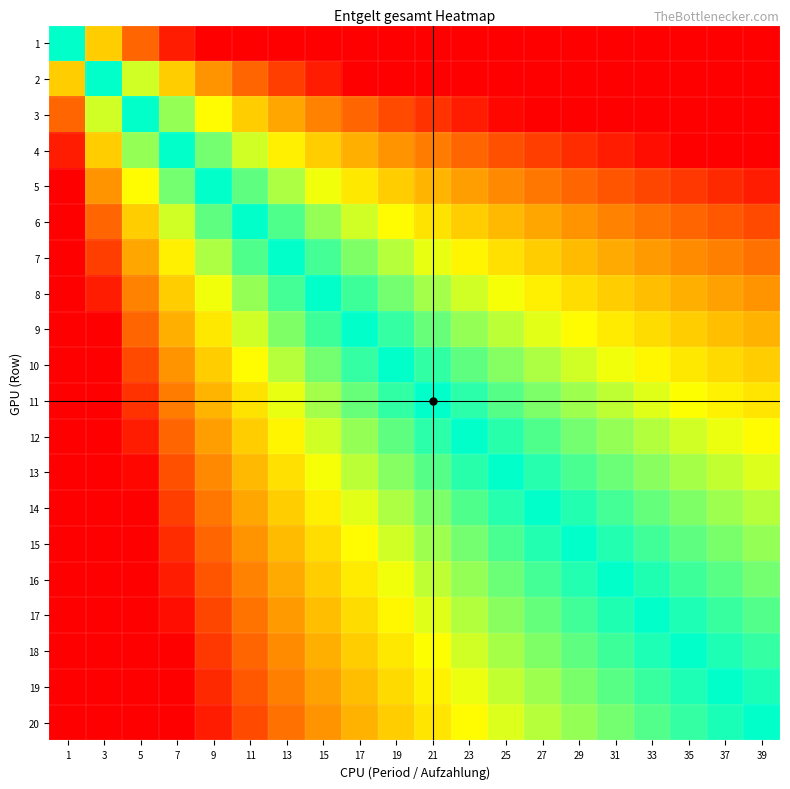

What is the maximum value shown in the chart?

1.5